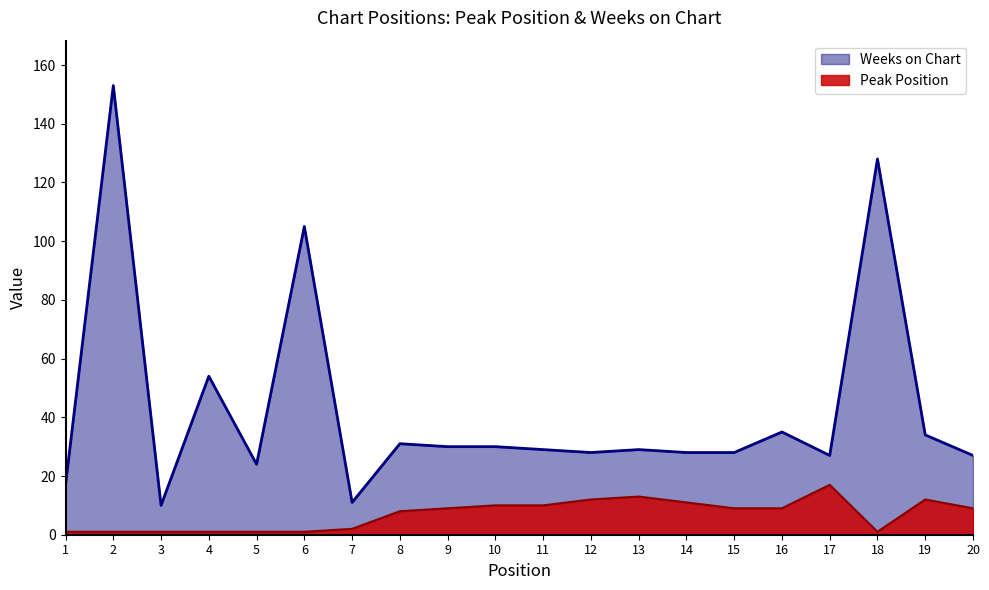

How many categories are shown in the chart?

20